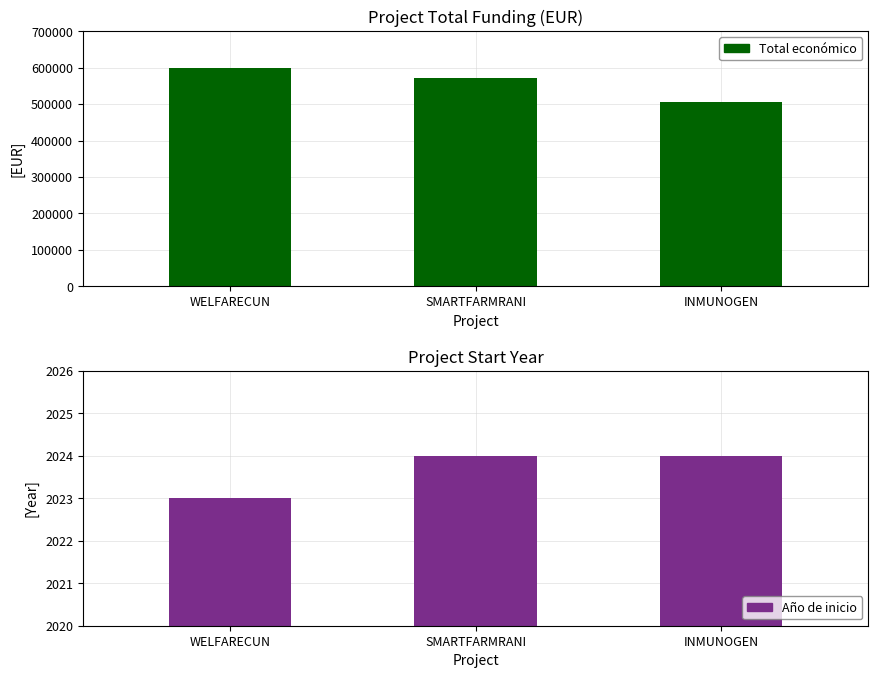

What is the label of the 2nd bar from the right?

SMARTFARMRANI